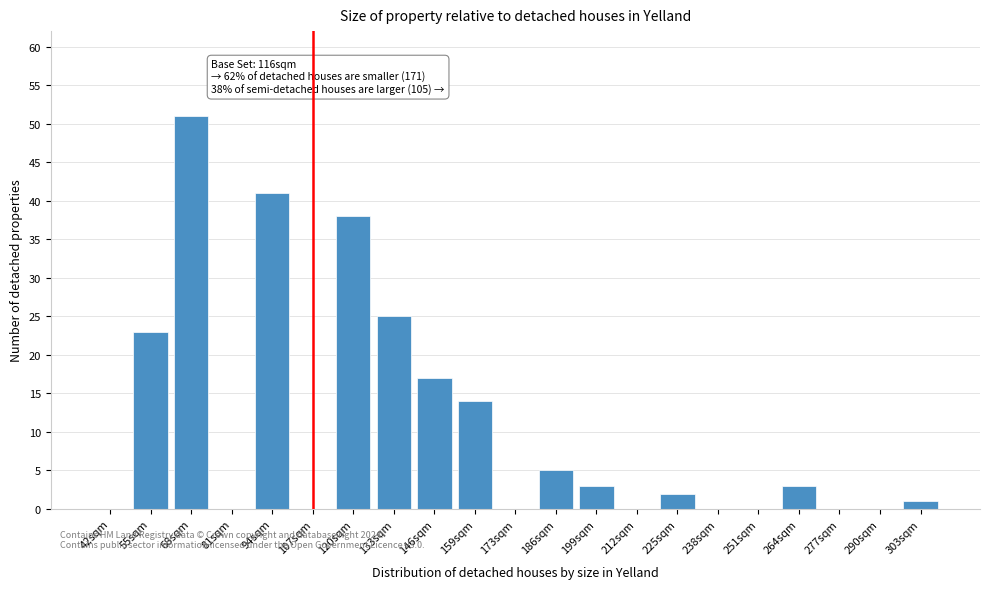

Reading left to right, transcribe all the data shown in this chart.

42sqm=0	55sqm=23	68sqm=51	81sqm=0	94sqm=41	107sqm=0	120sqm=38	133sqm=25	146sqm=17	159sqm=14	173sqm=0	186sqm=5	199sqm=3	212sqm=0	225sqm=2	238sqm=0	251sqm=0	264sqm=3	277sqm=0	290sqm=0	303sqm=1